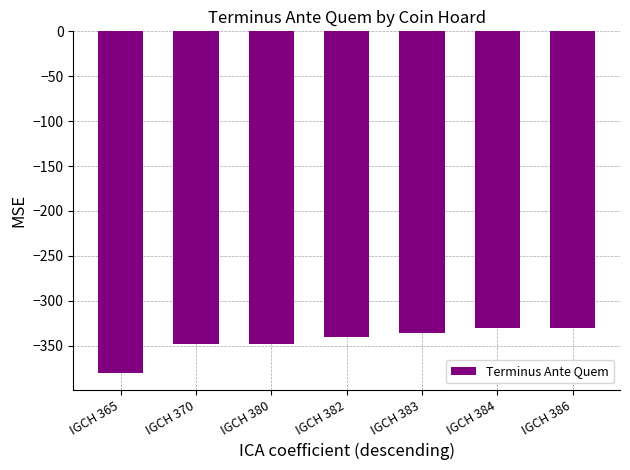

Reading left to right, transcribe all the data shown in this chart.

IGCH 365=-380	IGCH 370=-348	IGCH 380=-348	IGCH 382=-340	IGCH 383=-336	IGCH 384=-330	IGCH 386=-330